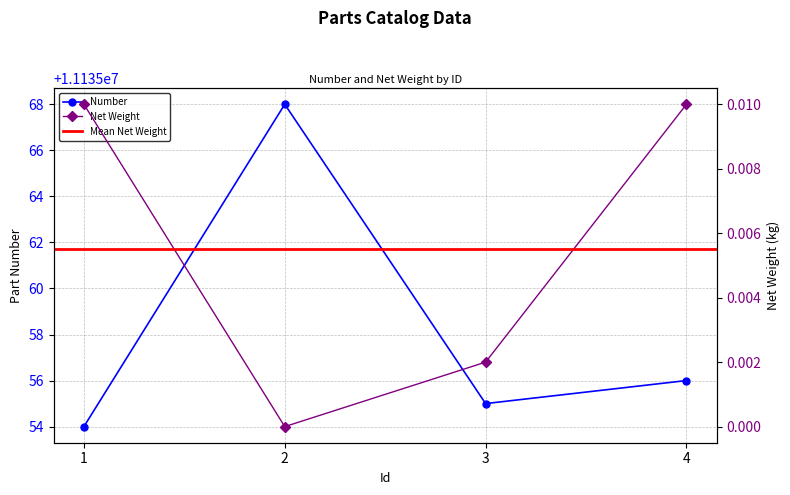

At which label does Number first exceed 11135056?

2